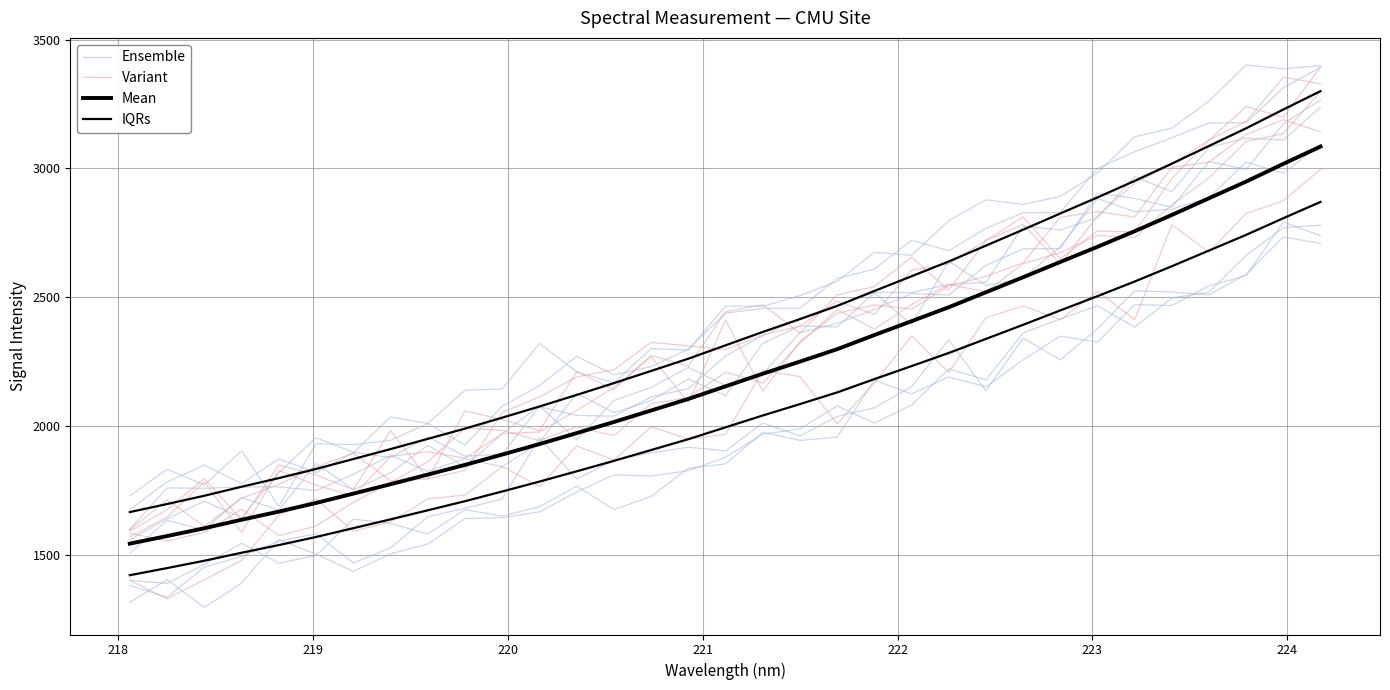

What are all the series names shown in the legend?

Ensemble, Variant, Mean, IQRs